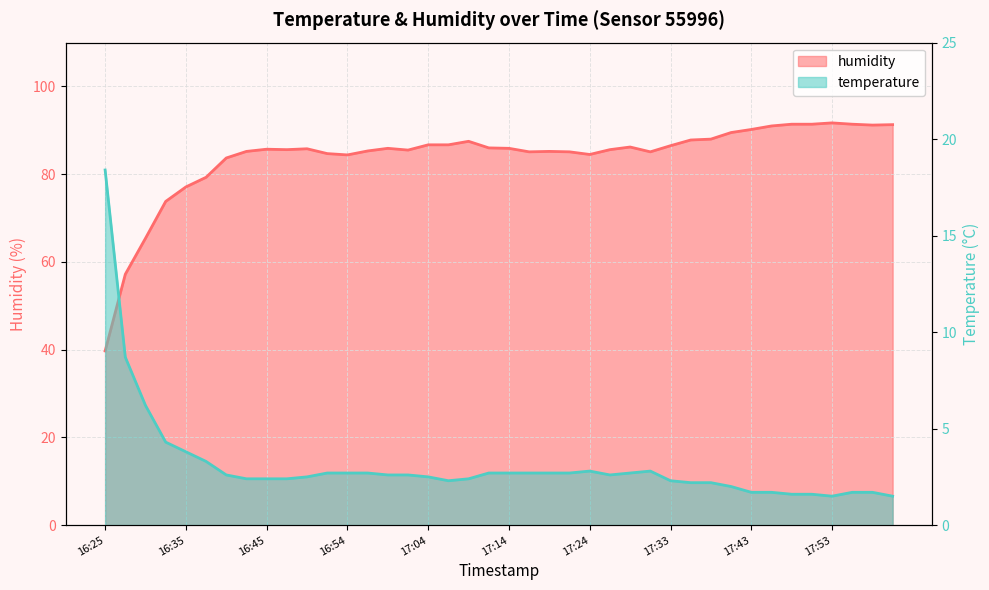

Rank the series by their maximum value, from lowest to highest.

temperature, humidity